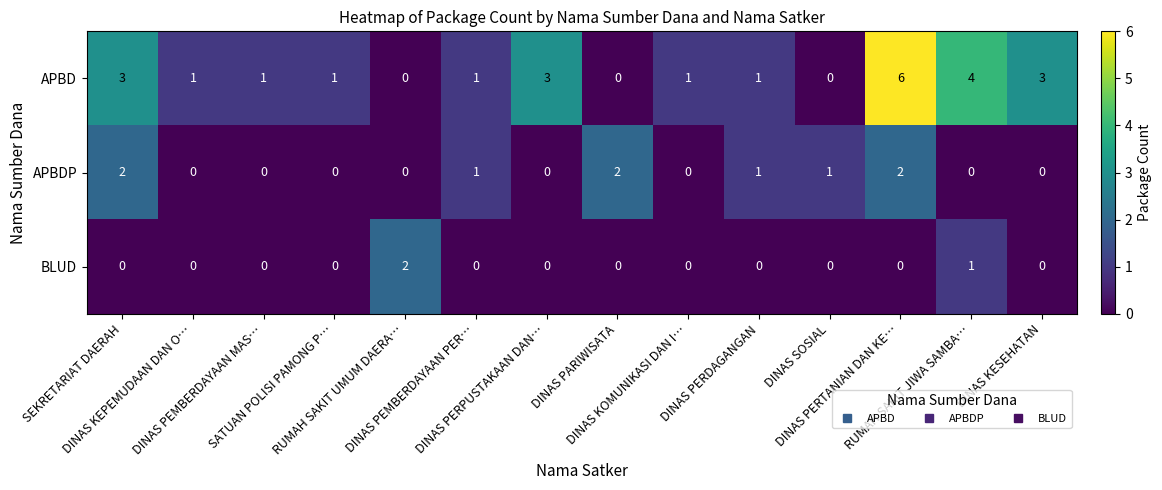

Which series has the widest spread of values?

APBD